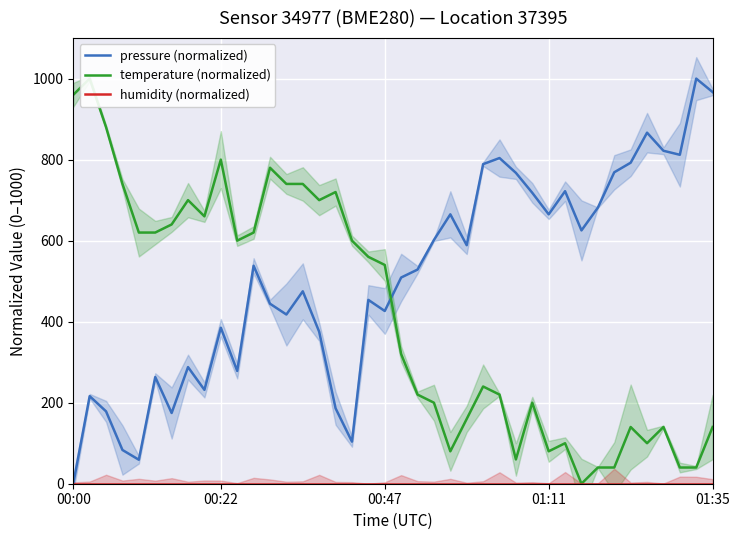

How many lines are shown in the chart?

3